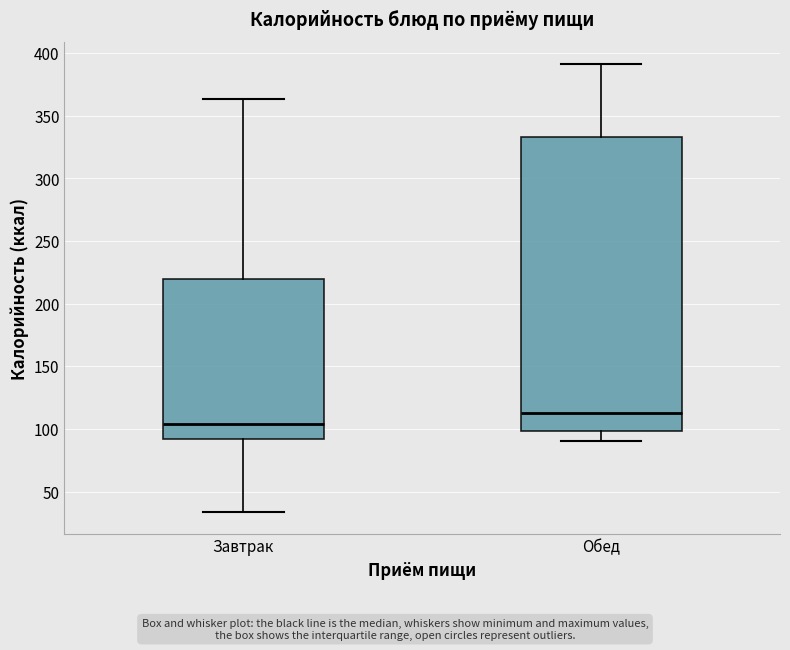

Comparing the boxes themselves (not the whiskers), which one is the tallest?

Обед